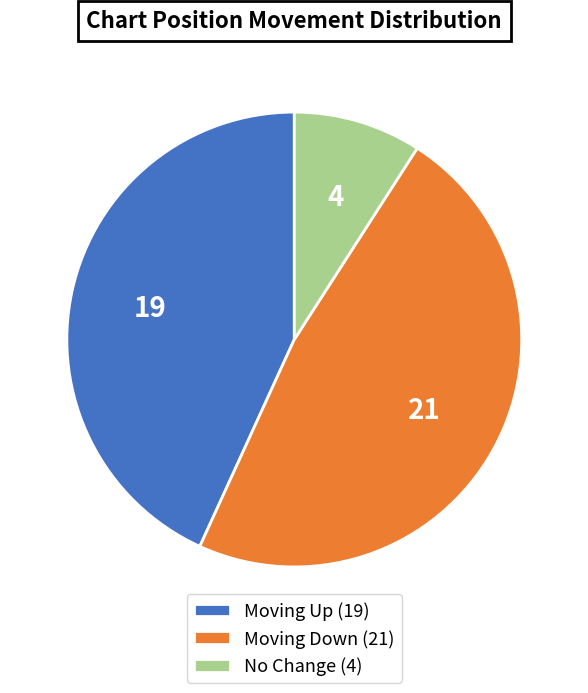

Is the sum of Moving Up (19) and Moving Down (21) greater than half?

Yes